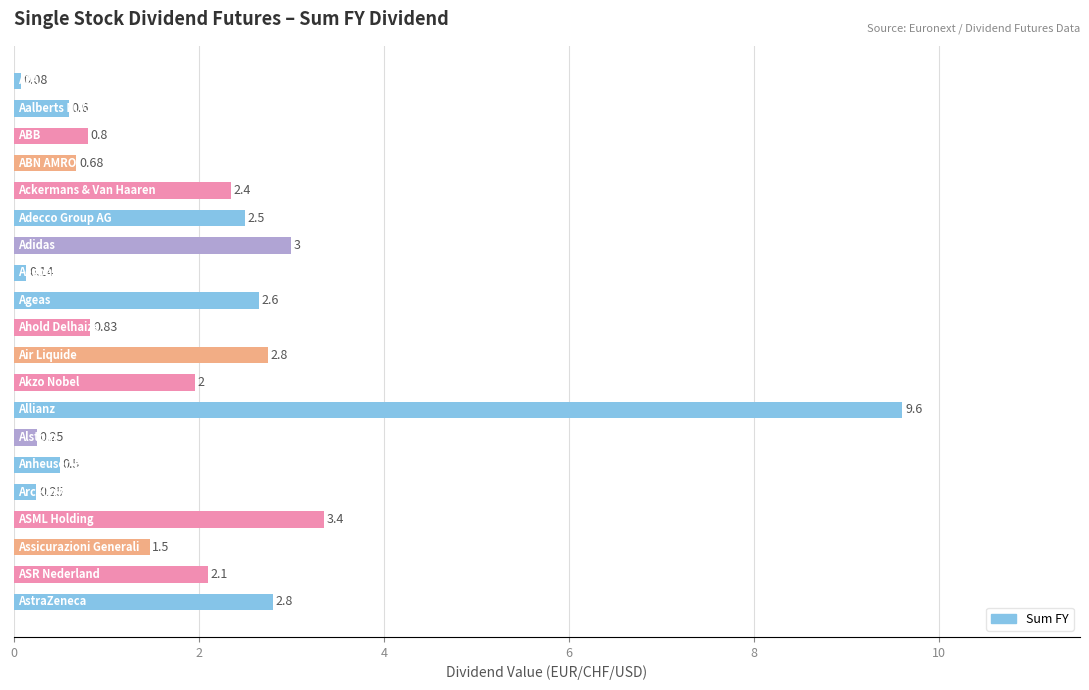

Are the bars horizontal?

Yes